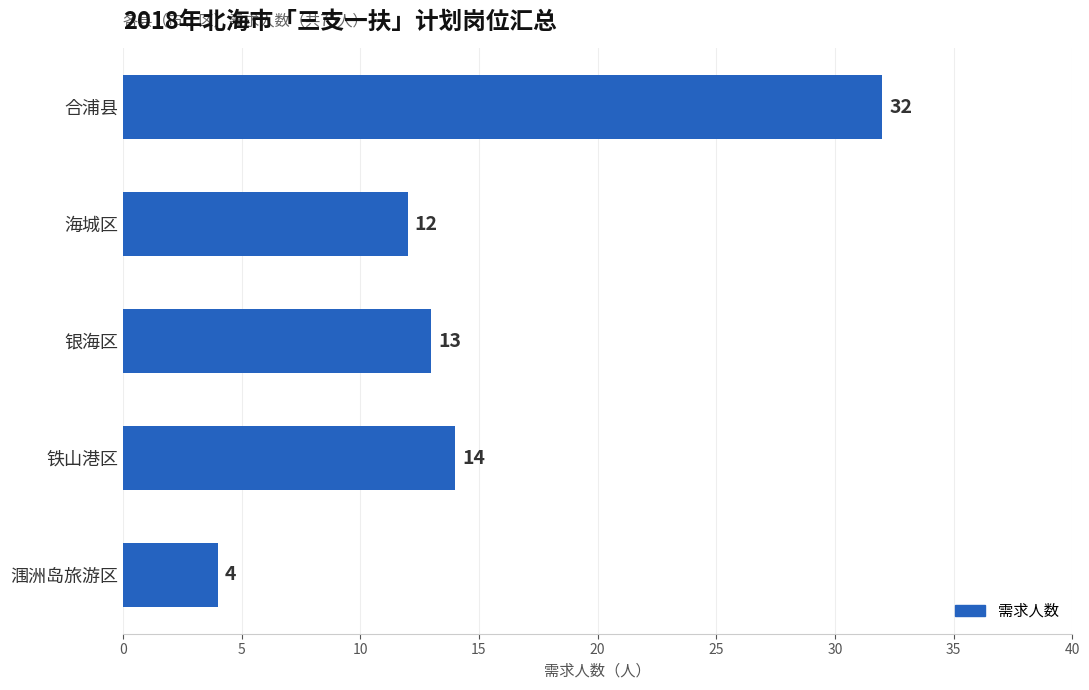

What is the difference between the maximum and minimum values?

28